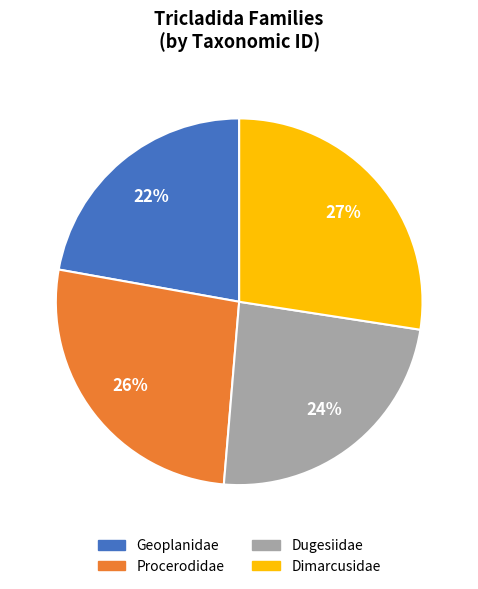

What is the largest slice in the pie chart?

Dimarcusidae